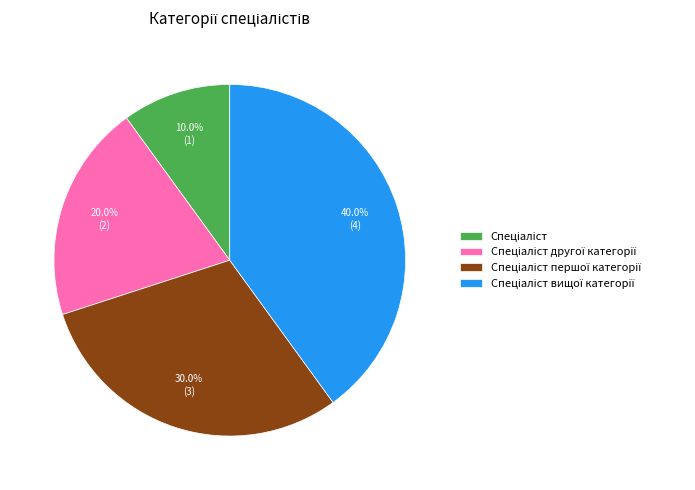

Is there a majority slice in this chart?

No